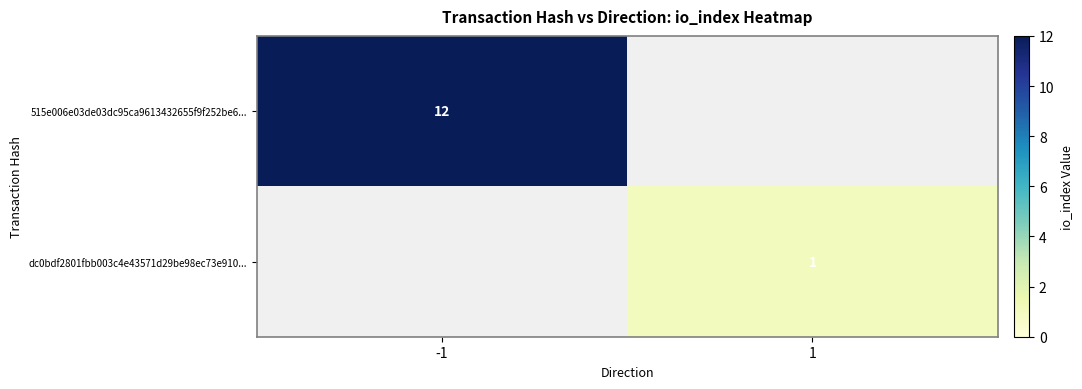

Is it true that dc0bdf2801fbb003c4e43571d29be98ec73e910... equals 0 at 1?

False